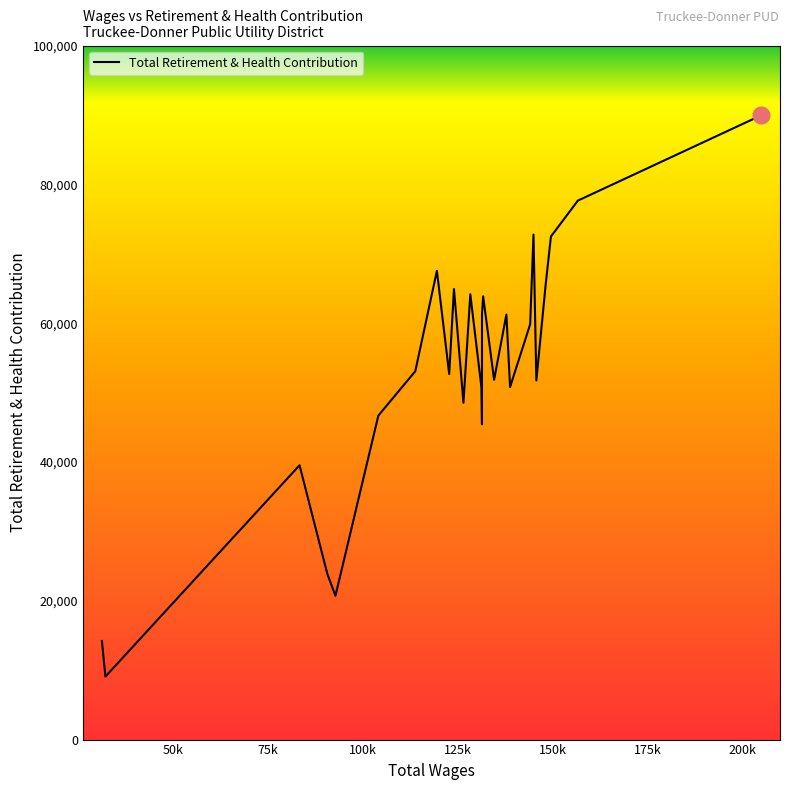

What is the difference between the maximum and minimum values?

80852